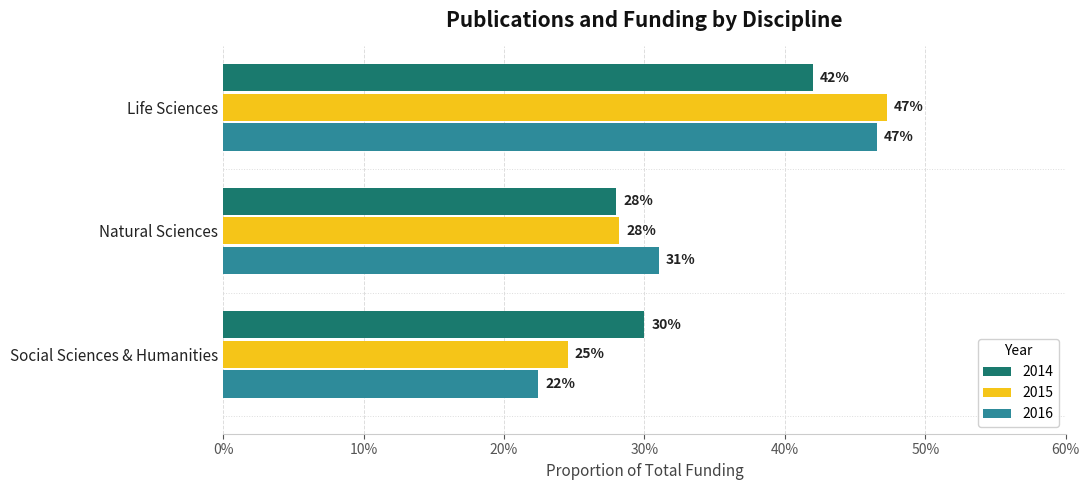

What are all the series names shown in the legend?

2014, 2015, 2016